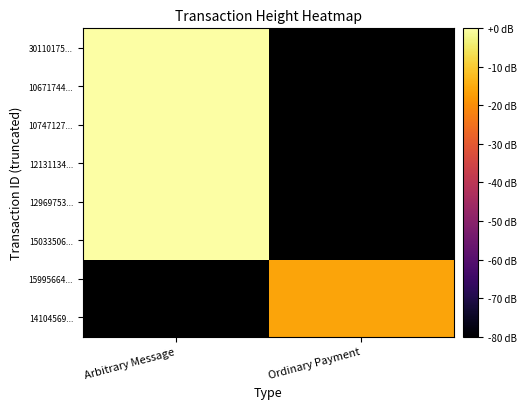

At which category does the chart reach its minimum across all series?

Ordinary Payment